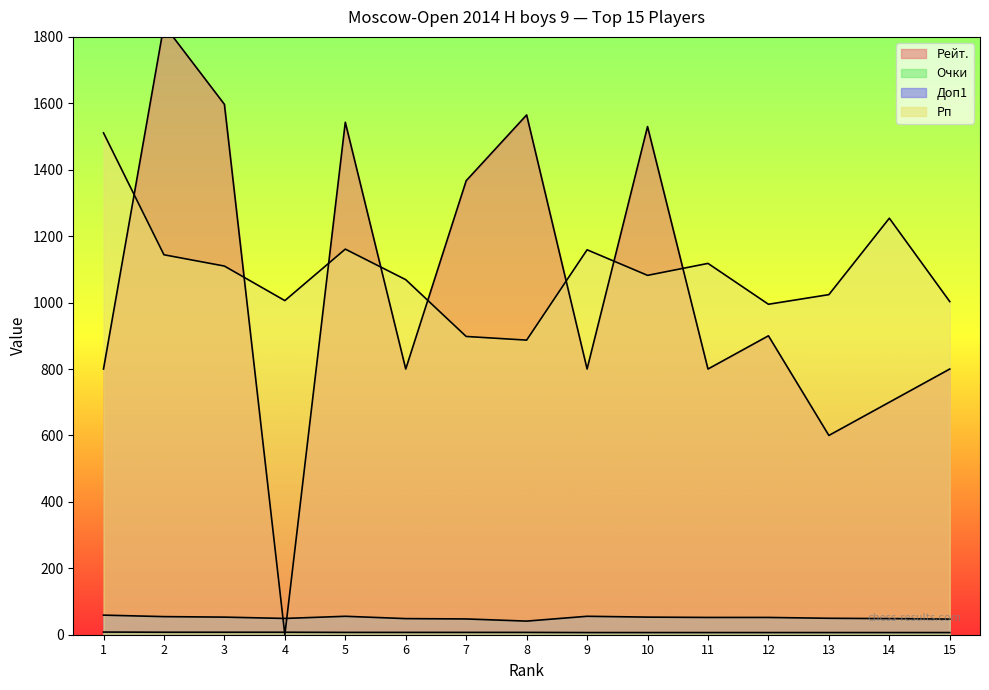

Reading left to right, transcribe all the data shown in this chart.

Рейт.: 1=800.0	2=1836.0	3=1597.0	4=0.0	5=1543.0	6=800.0	7=1367.0	8=1565.0	9=800.0	10=1530.0	11=800.0	12=900.0	13=600.0	14=700.0	15=800.0
Очки: 1=8.0	2=7.5	3=7.5	4=7.5	5=7.0	6=7.0	7=7.0	8=7.0	9=6.5	10=6.5	11=6.5	12=6.5	13=6.5	14=6.5	15=6.5
Доп1: 1=59.0	2=54.5	3=53.0	4=49.0	5=55.5	6=48.5	7=47.5	8=41.0	9=55.5	10=53.0	11=52.0	12=52.0	13=49.5	14=48.5	15=47.0
Рп: 1=1511.0	2=1144.0	3=1110.0	4=1006.0	5=1161.0	6=1069.0	7=898.0	8=887.0	9=1159.0	10=1082.0	11=1118.0	12=995.0	13=1024.0	14=1254.0	15=1003.0